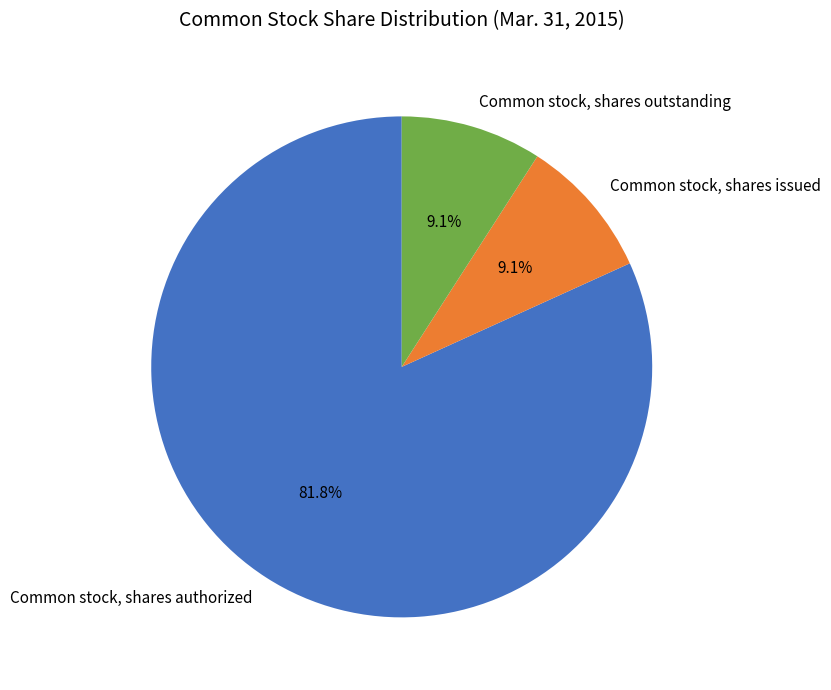

What is the majority slice?

Common stock, shares authorized